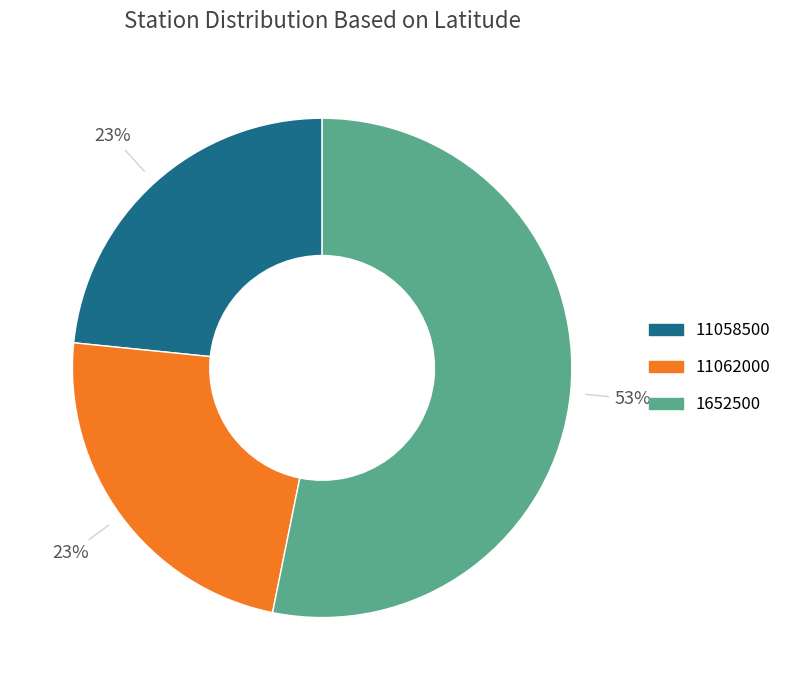

To the nearest percent, what is the average slice percentage?

33%